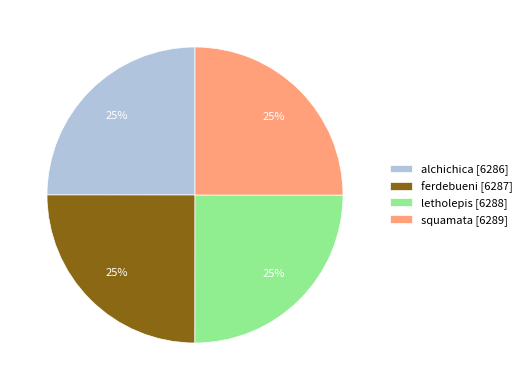

To the nearest percent, what is the average slice percentage?

25%